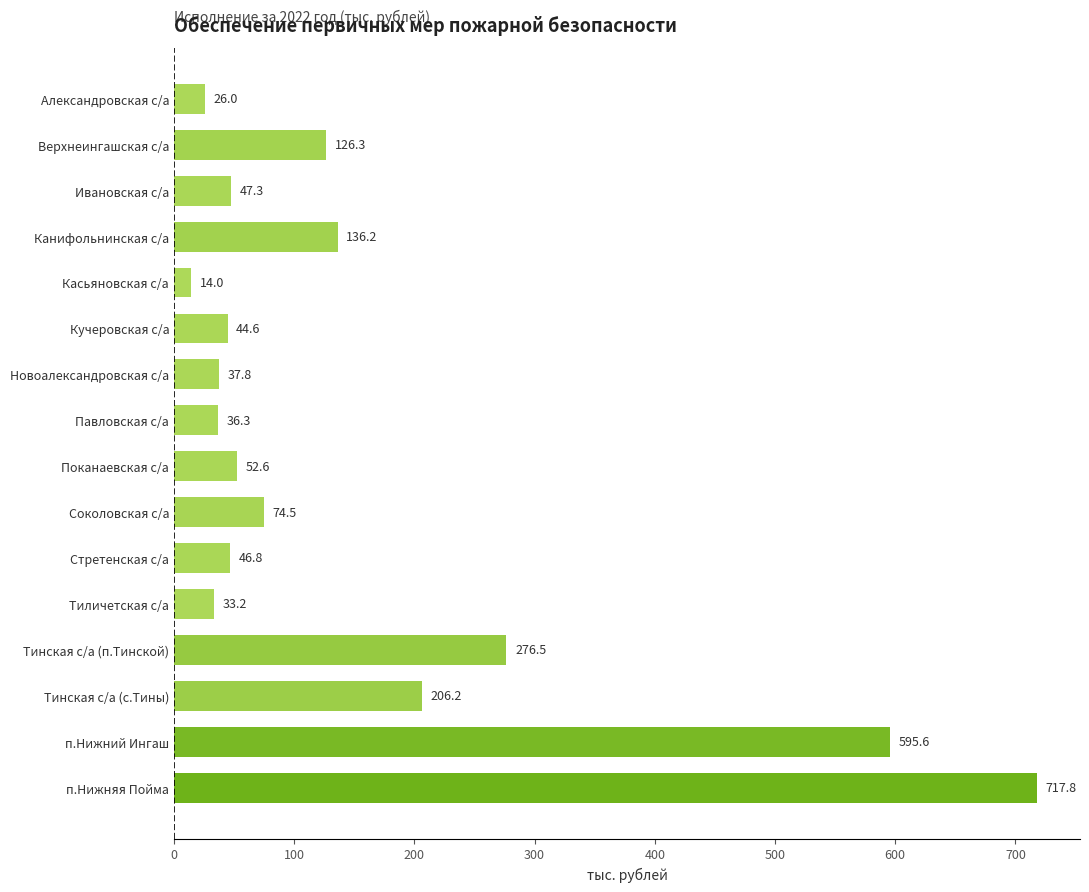

What is the value of the 14th bar from the top?

206.2